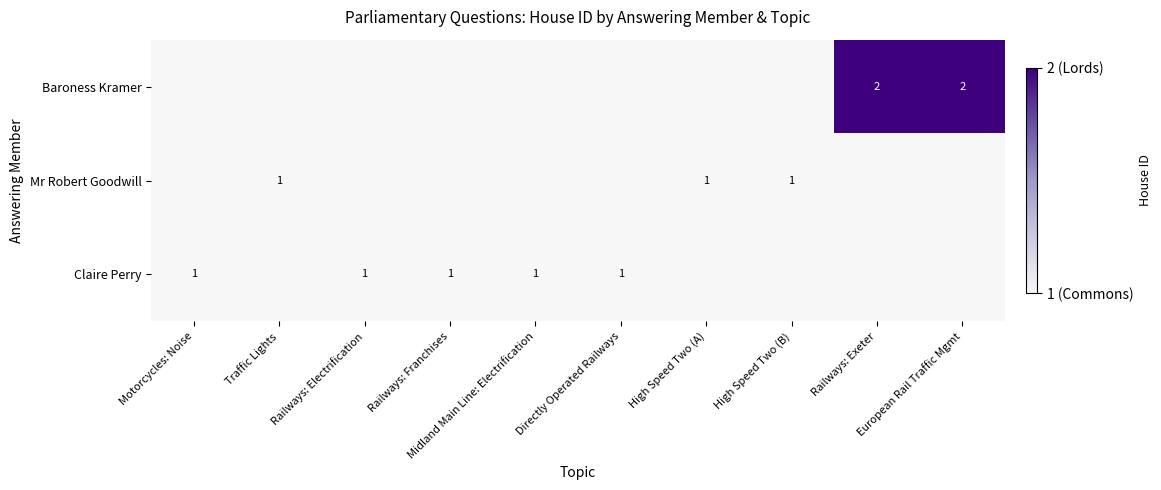

Between High Speed Two (B) and Traffic Lights, which is larger?

High Speed Two (B)